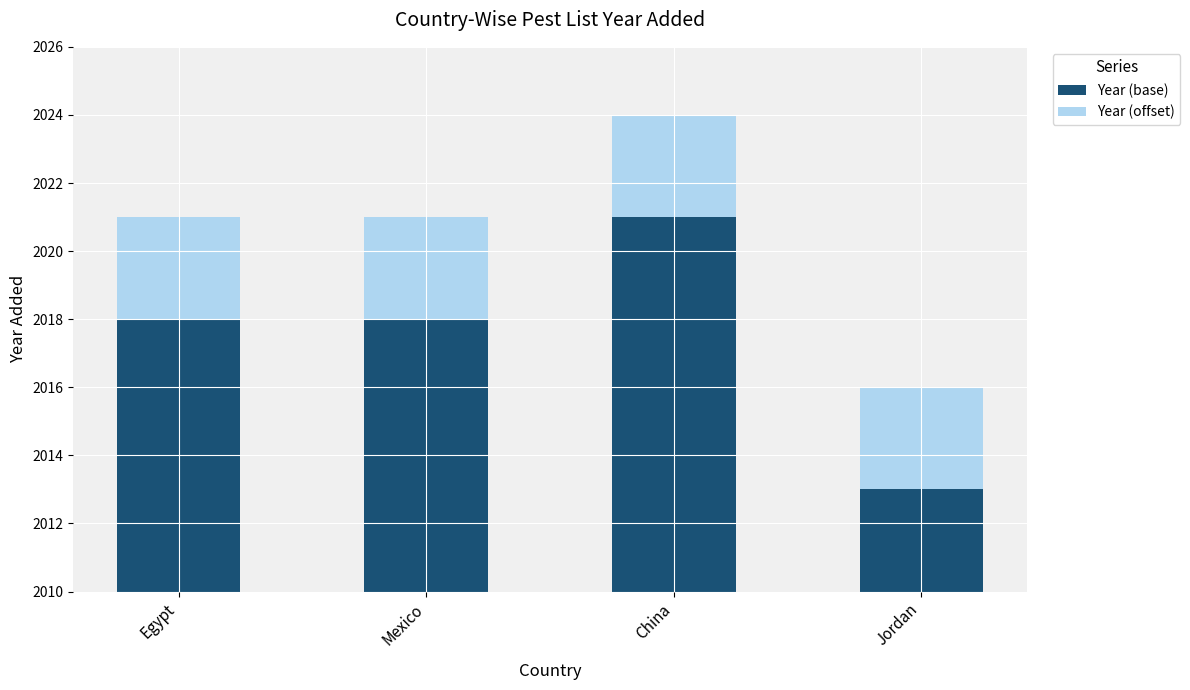

What is the label of the 4th bar from the right?

Egypt